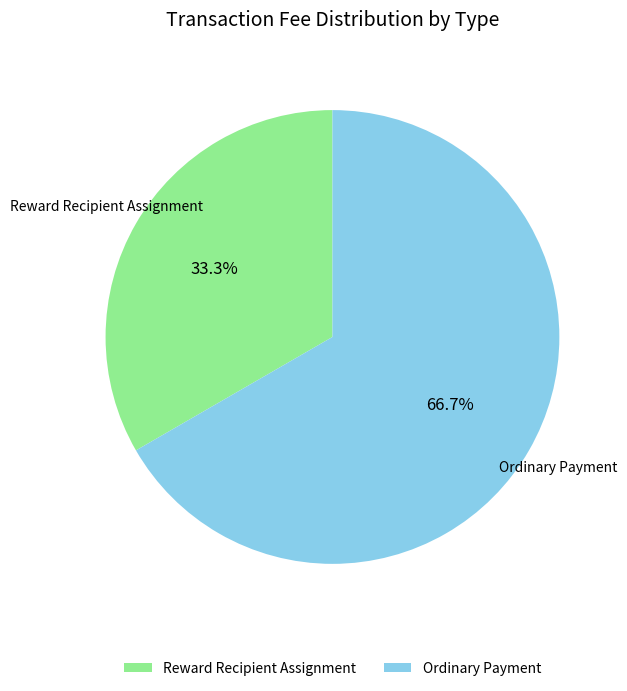

Is there a majority slice in this chart?

Yes